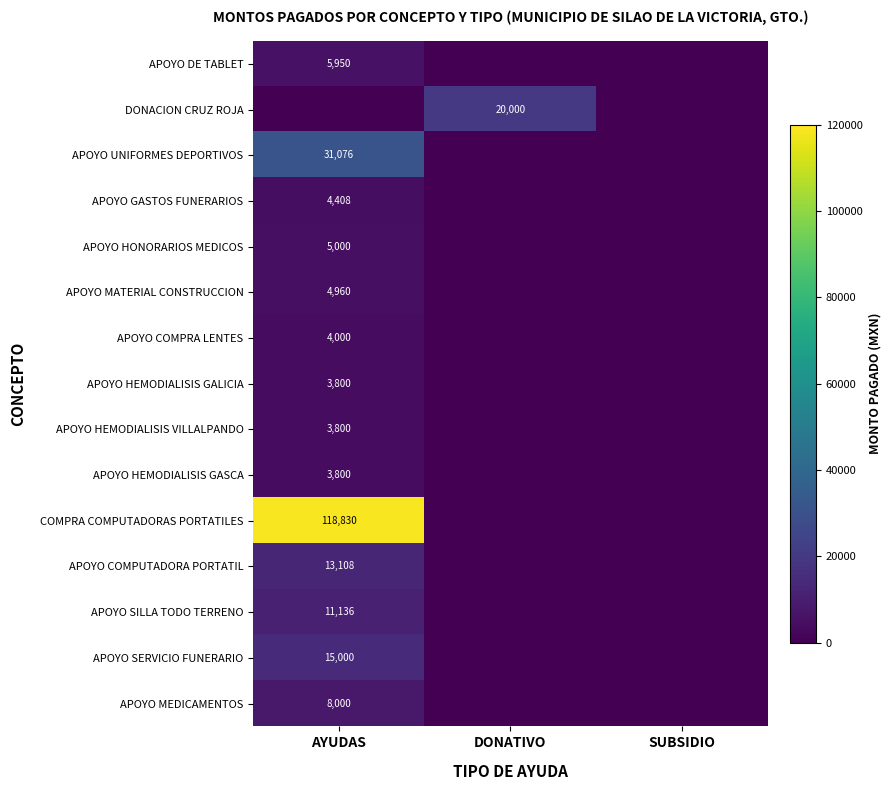

True or false: APOYO HEMODIALISIS GALICIA has a value of 791 at AYUDAS.

False